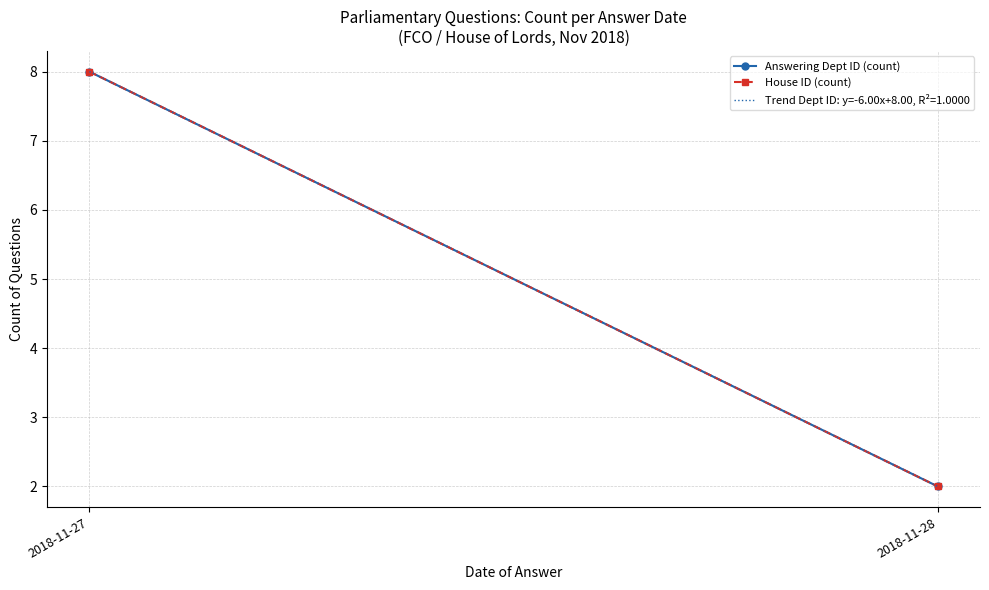

What is the difference between the House ID (count) values at 2018-11-27 and 2018-11-28?

6